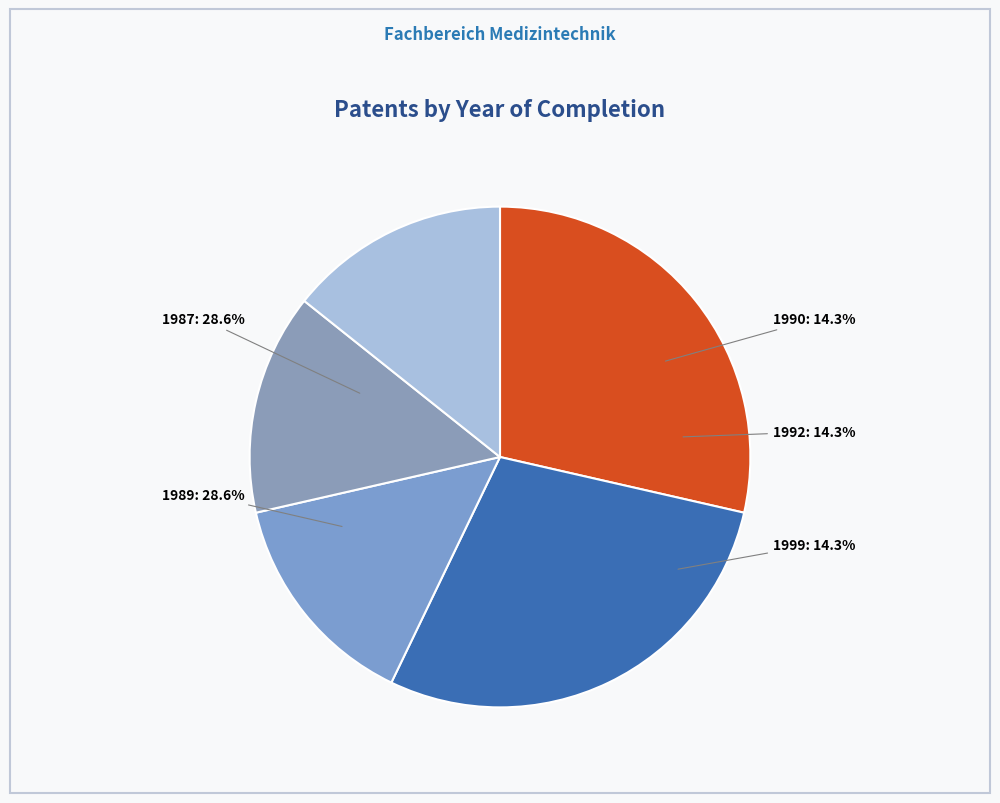

Does any single category account for the majority?

No